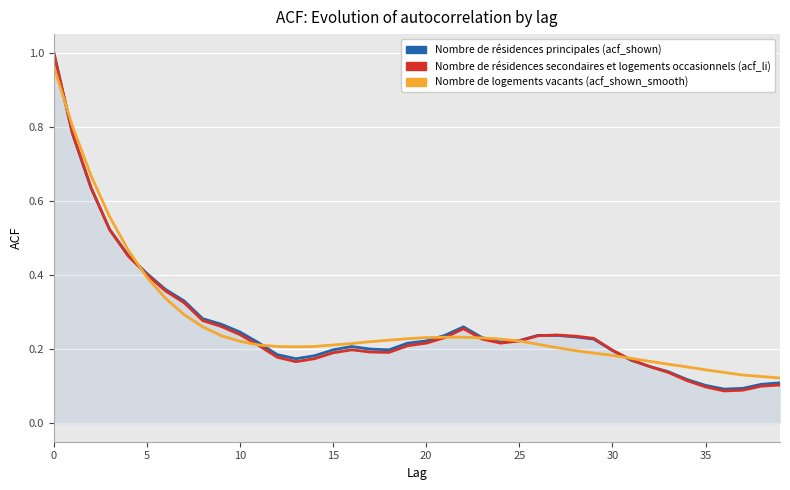

The acf_shown series shows 0.2 at 23. True or false?

True